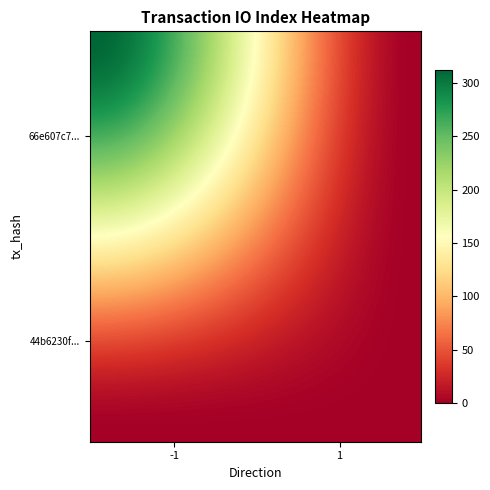

Reading left to right, list all the values displayed in this chart.

66e607c70a082077b532d99d29ff416b1cd3d18: direction=-1	io_index=312
44b6230fc9935fc4cf9478be3ca090d26de62f6: direction=1	io_index=0